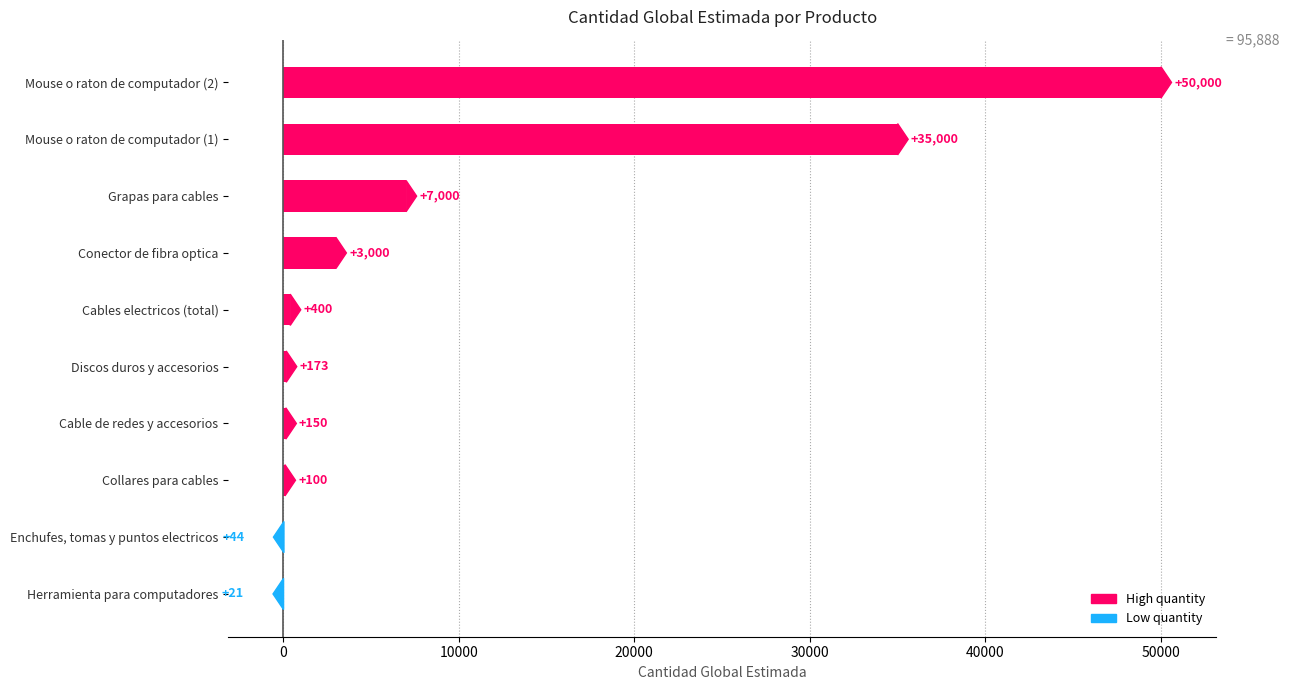

What is the change in value from Discos duros y accesorios to Cables electricos (total)?

+227